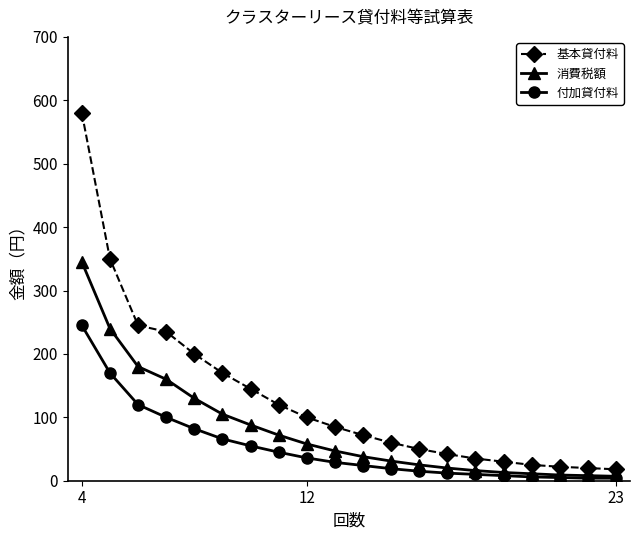

Does the chart have visible grid lines?

No